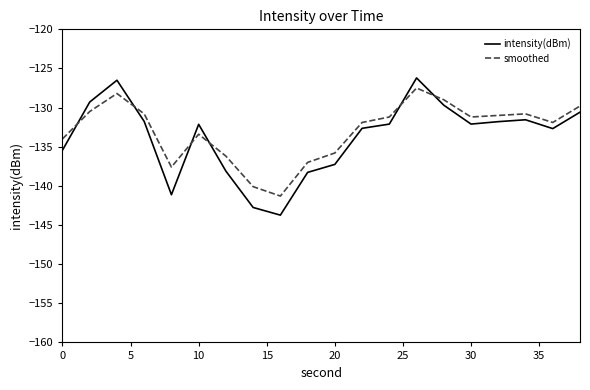

What is the sum of all smoothed values?

-2659.2